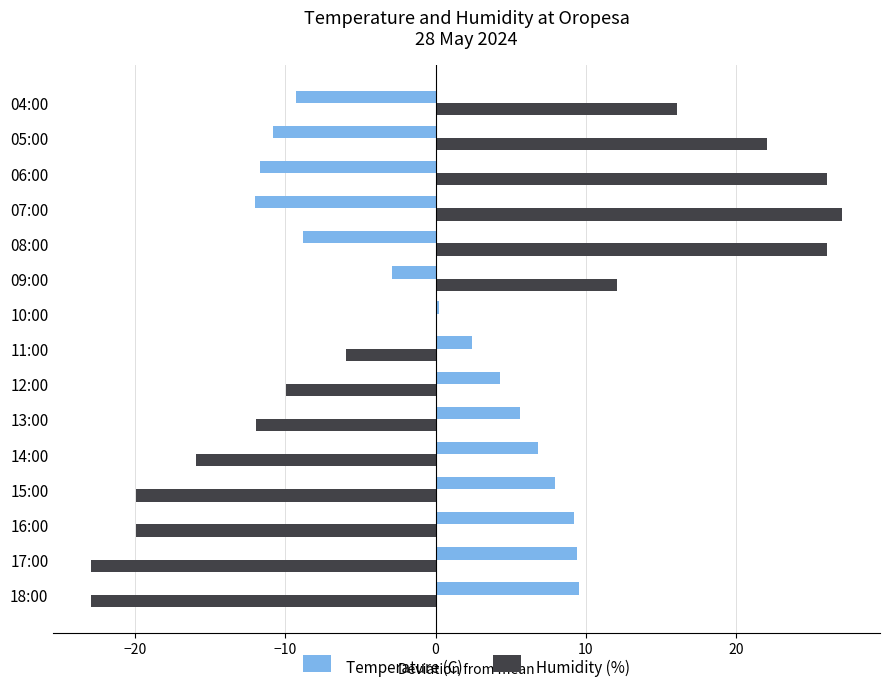

What is the sum of the Temperature (C) values at 06:00 and 15:00?

-3.8